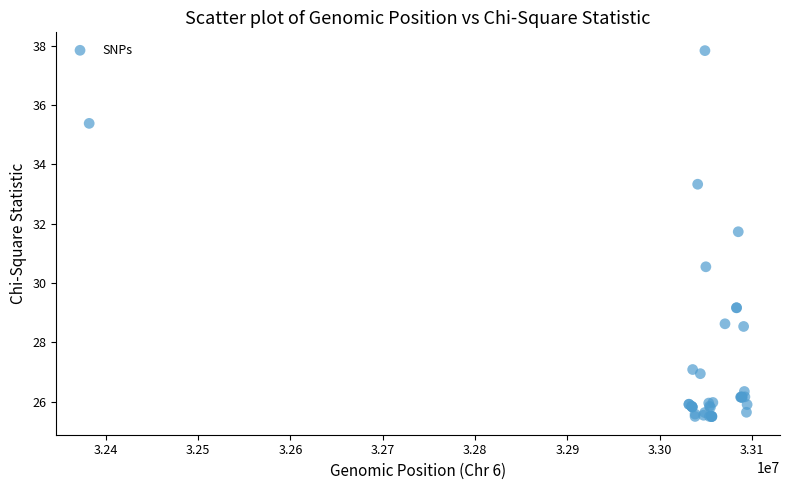

What Y value in the scatter plot is closest to 31?

30.6